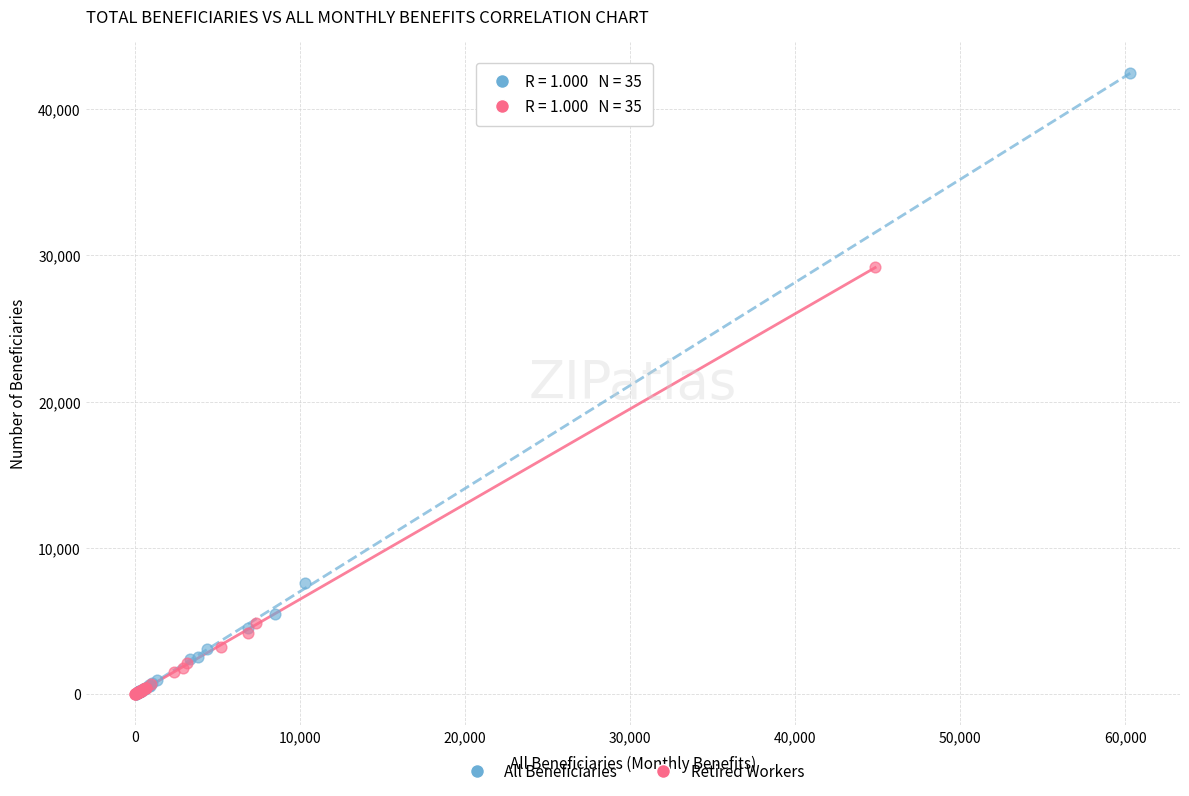

Which series has the widest spread of Y values?

All Beneficiaries